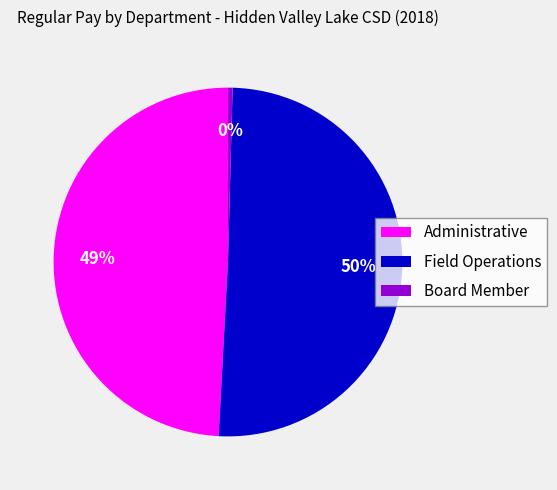

Count the number of slices in the pie.

3